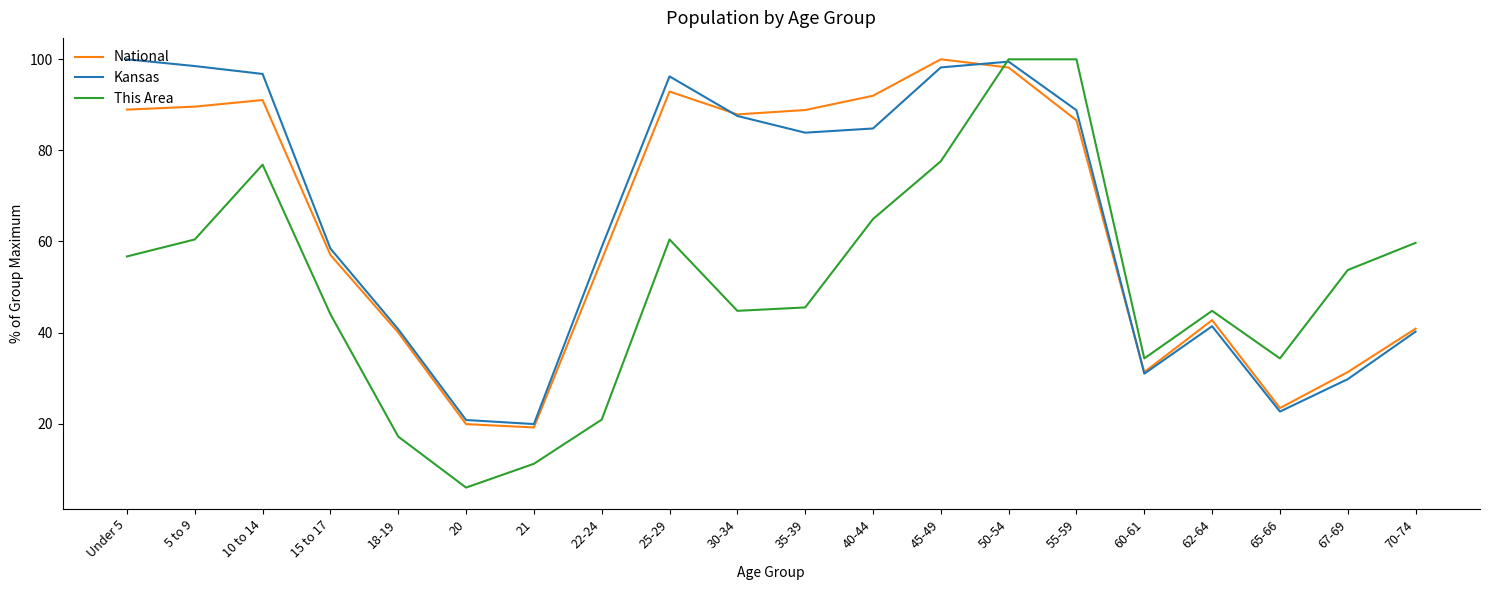

Rank the series at 22-24 from lowest to highest value.

This Area, National, Kansas